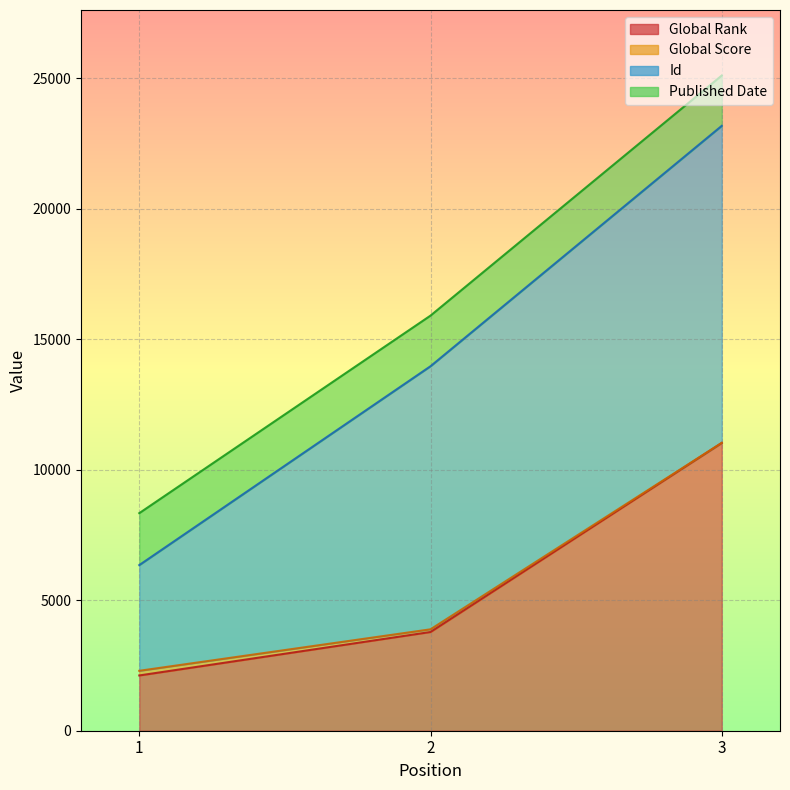

What is the minimum value shown in the chart?

2117